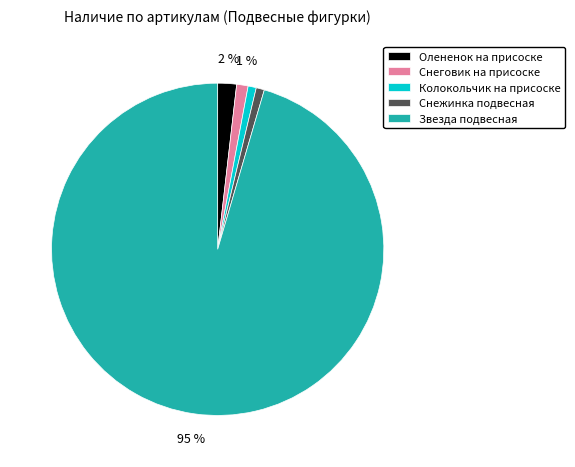

Which has a higher value, Звезда подвесная or Олененок на присоске?

Звезда подвесная